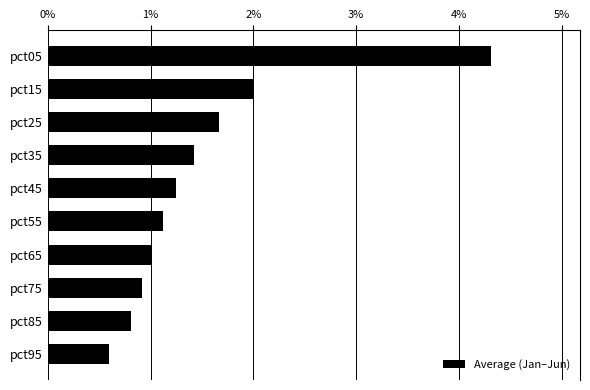

How many series are shown in this chart?

1